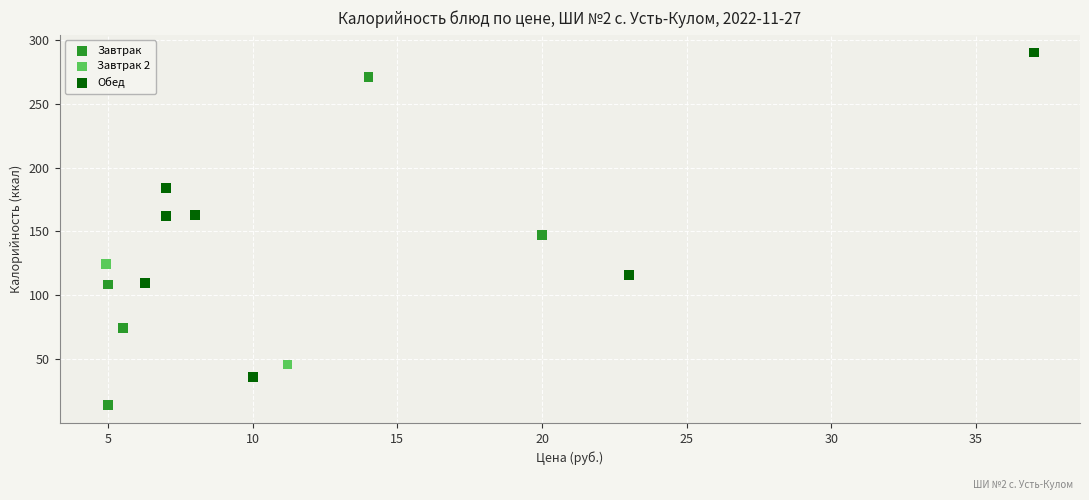

Which series contains the lowest Y value?

Завтрак